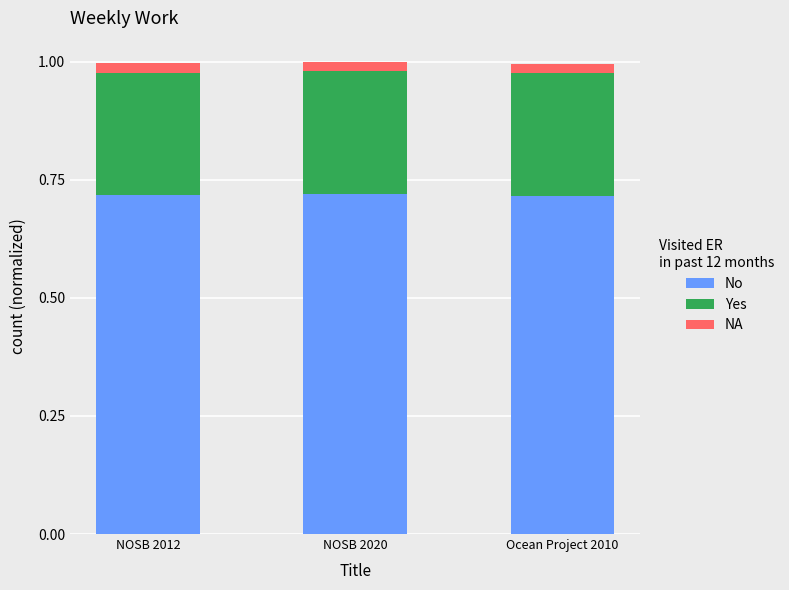

What is the sum of all No values?

2.2